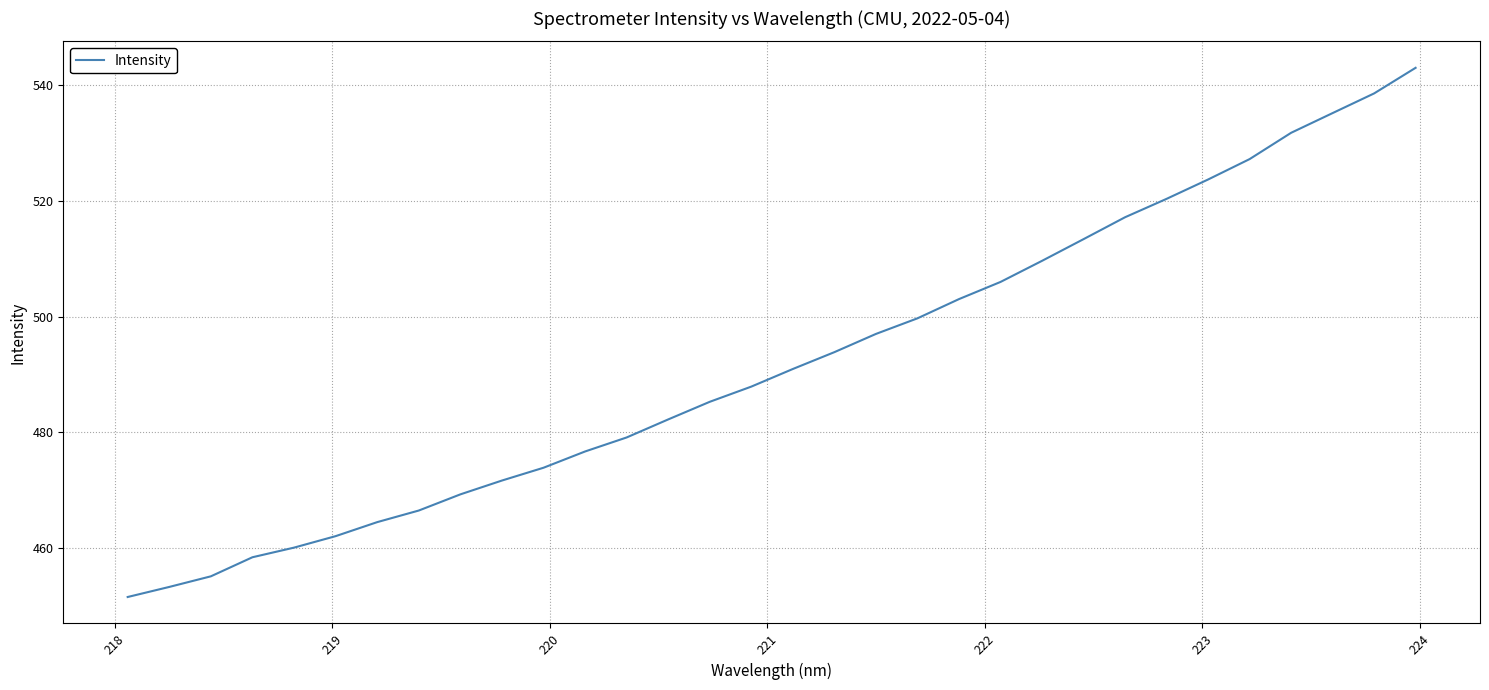

Reading right to left, extract all data points from this chart.

543.0	538.5	535.1	531.7	527.2	523.7	520.3	517.2	513.4	509.6	506.0	503.0	499.7	497.0	493.9	491.0	487.9	485.3	482.2	479.1	476.7	473.9	471.7	469.3	466.5	464.5	462.1	460.1	458.5	455.2	453.3	451.6